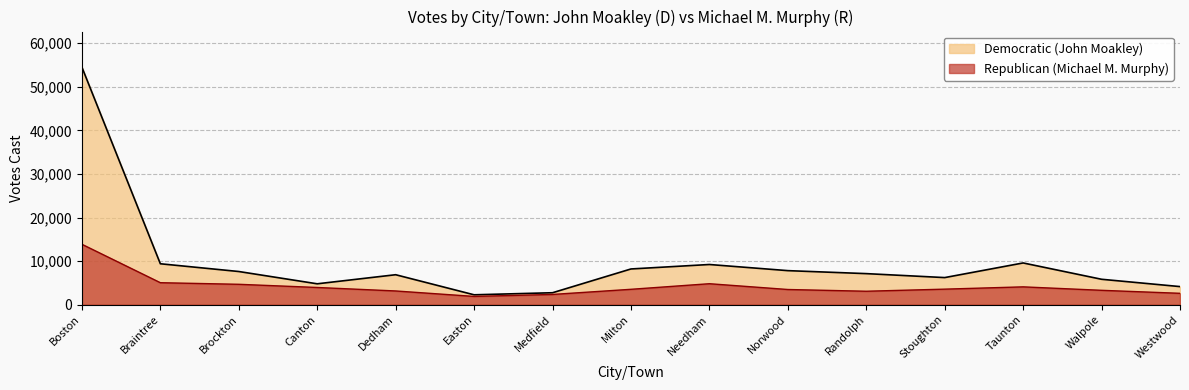

Where is the first local maximum for Democratic (John Moakley)?

Dedham